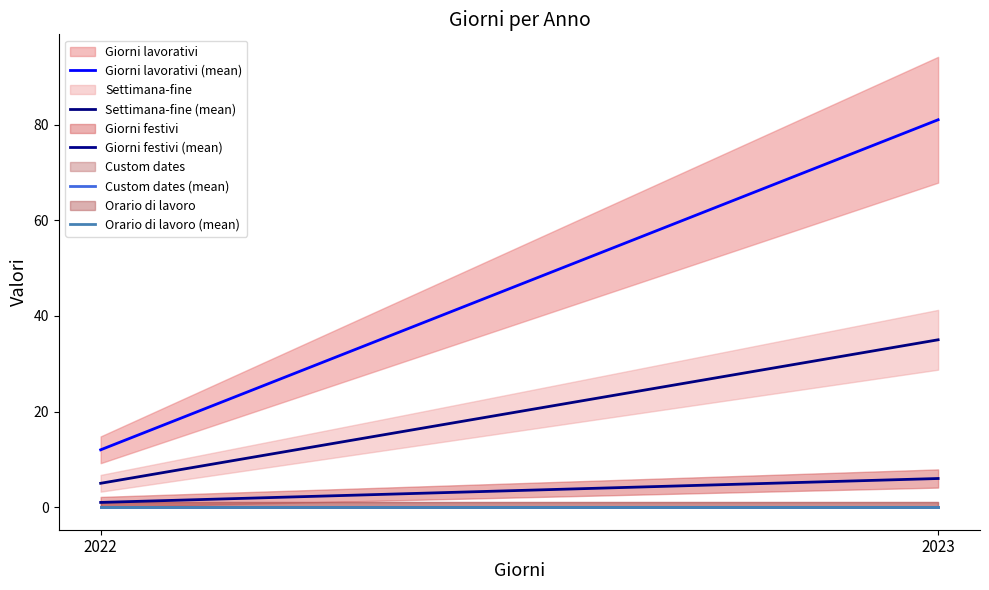

Does the chart have visible grid lines?

No